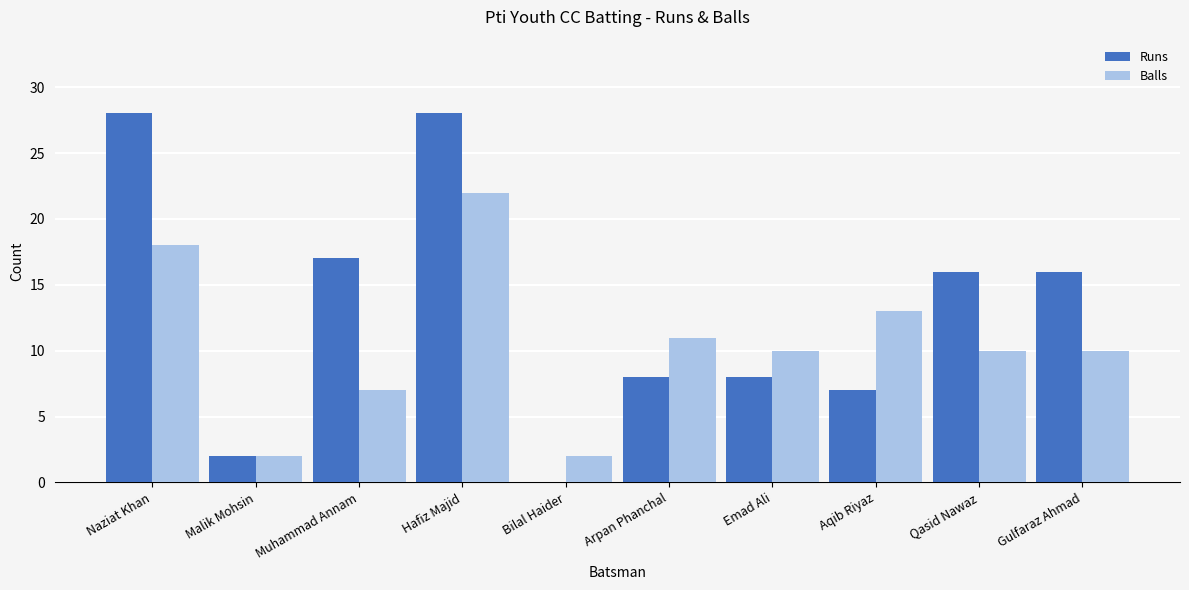

What is the sum of the Balls values at Gulfaraz Ahmad and Naziat Khan?

28